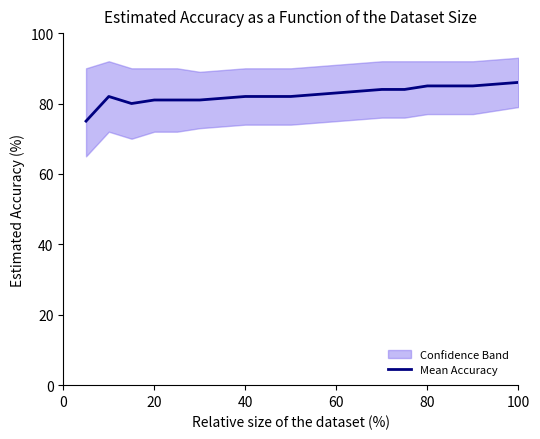

What is the lowest value of the Mean Accuracy series?

75